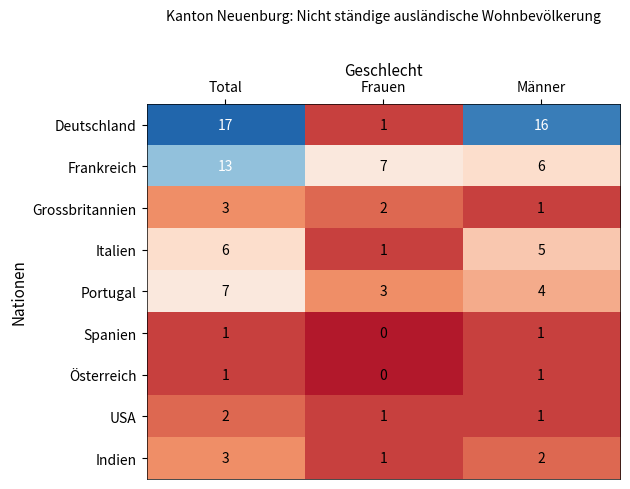

What is the difference between the maximum and minimum values in the Frankreich series?

7